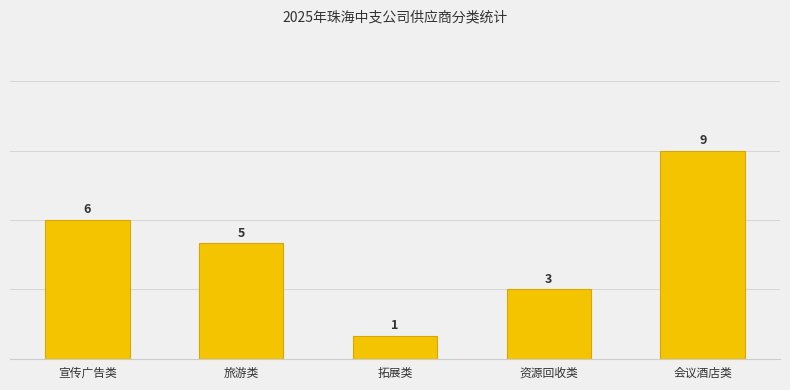

What is the label of the 1st bar from the right?

会议酒店类